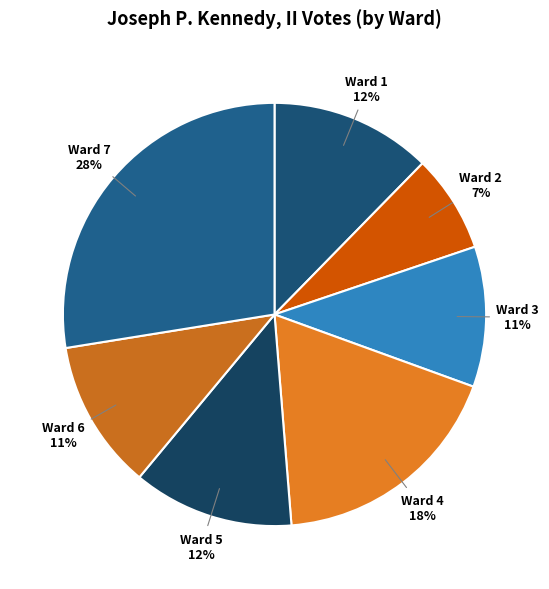

How many slices are in this pie chart?

7